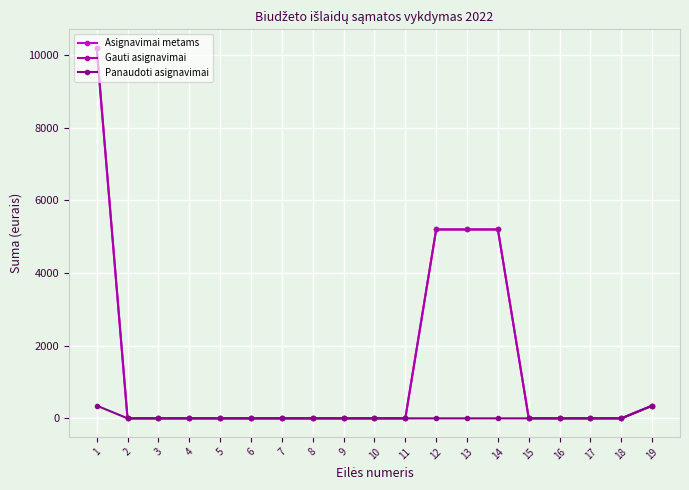

Is this an area chart (filled region under the line)?

No